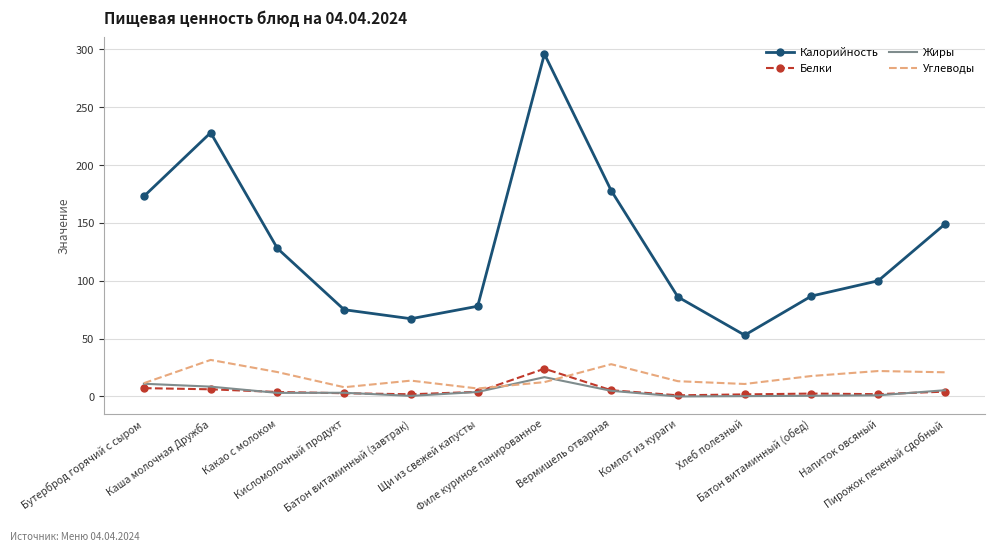

What is the maximum value for Калорийность?

296.0